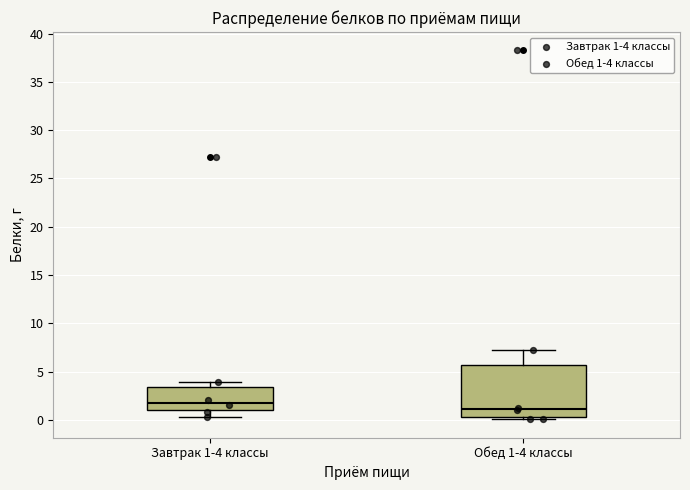

Reading left to right, transcribe this box plot: for each box, give where its median line is, the range the box spans, and where its two whiskers end, as read against the y-axis. The values are not printed on the chart, so give them approximately, as read against the axis.

Завтрак 1-4 классы: median 2.0, box 1.0 to 3.5, whiskers 0.0 to 4.0
Обед 1-4 классы: median 1.0, box 0.5 to 5.5, whiskers 0.0 to 7.0